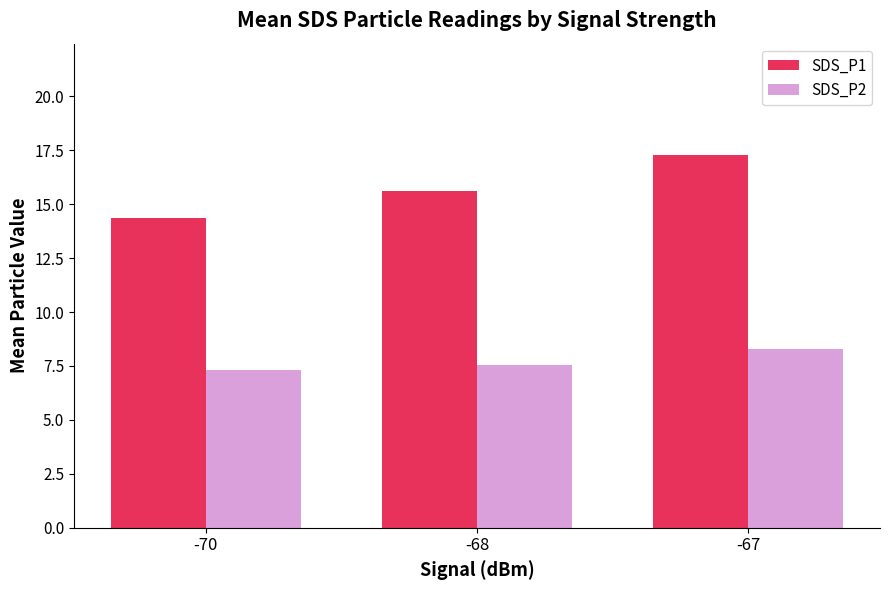

At which label does SDS_P1 reach its minimum?

-70